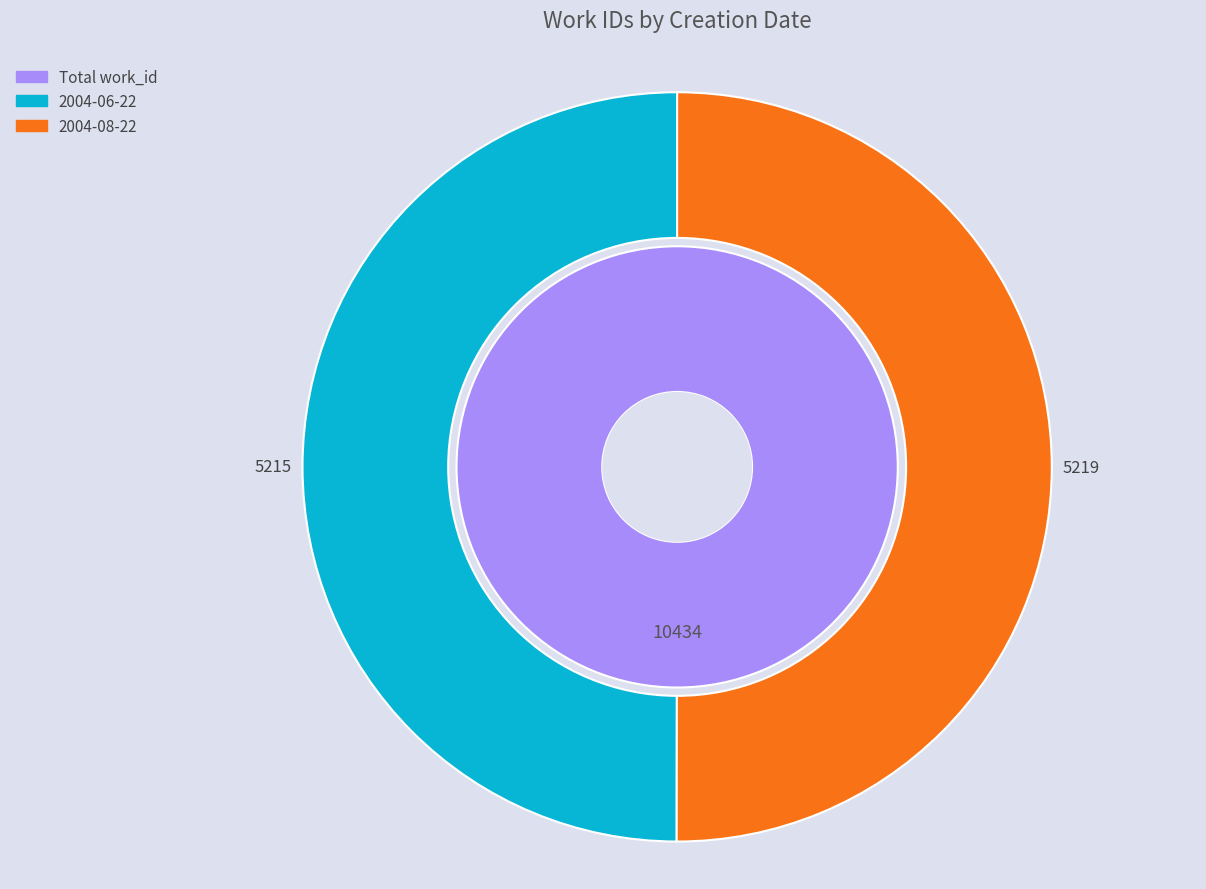

To the nearest percent, what is the combined percentage of 2004-08-22 and 2004-06-22?

100%